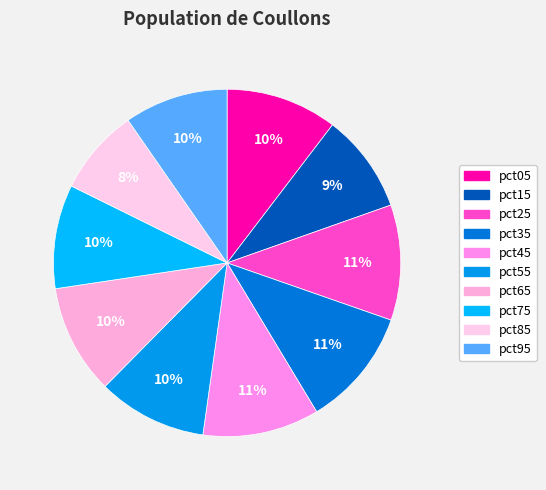

Between pct15 and pct35, which is larger?

pct35